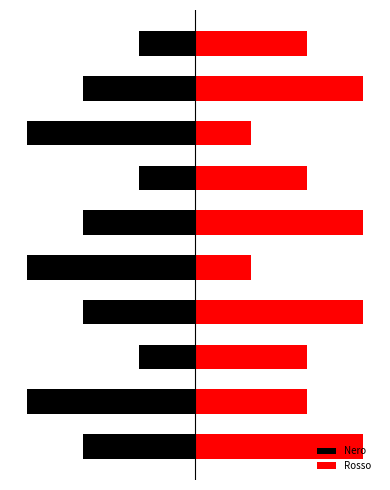

What is the maximum value shown in the chart?

3